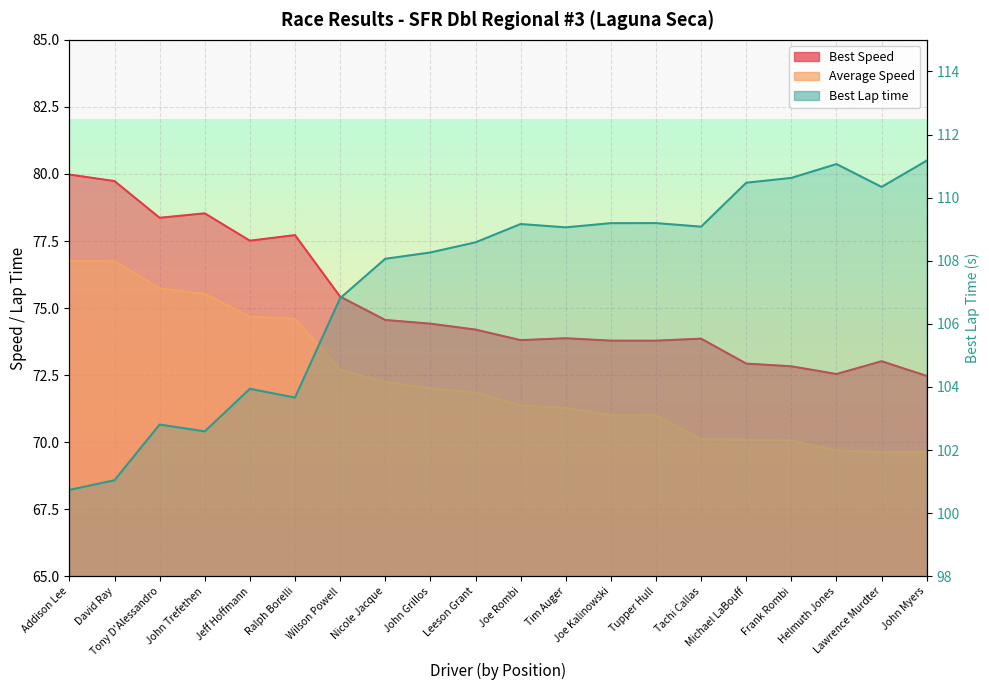

List the labels in order of value, largest first.

John Myers, Helmuth Jones, Frank Rombi, Michael LaBouff, Lawrence Murdter, Tupper Hull, Joe Kalinowski, Joe Rombi, Tachi Callas, Tim Auger, Leeson Grant, John Grillos, Nicole Jacque, Wilson Powell, Jeff Hoffmann, Ralph Borelli, Tony D'Alessandro, John Trefethen, David Ray, Addison Lee